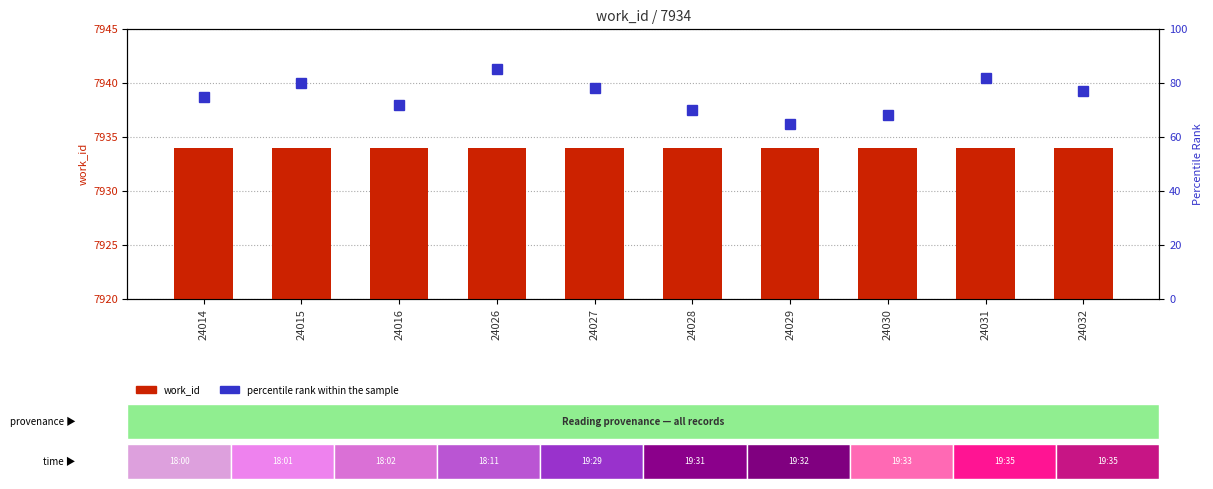

At which label does percentile rank within the sample first exceed 77?

24015